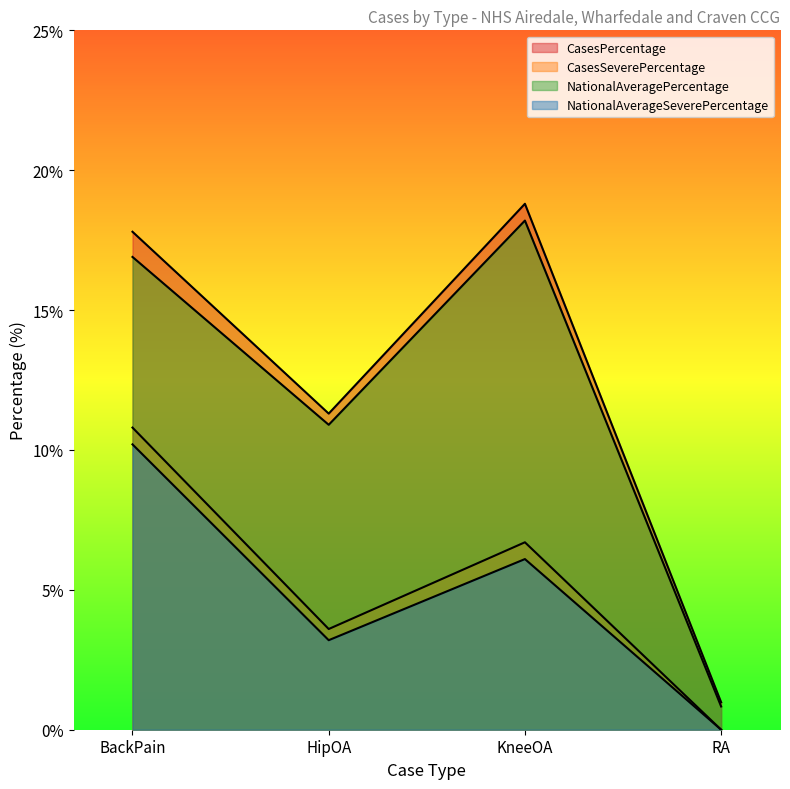

Where is CasesSeverePercentage nearest to the value 5?

HipOA